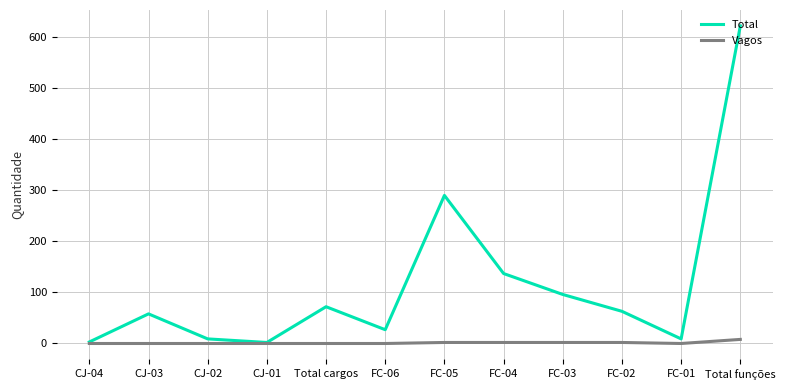

At how many categories does at least one series exceed 493?

1